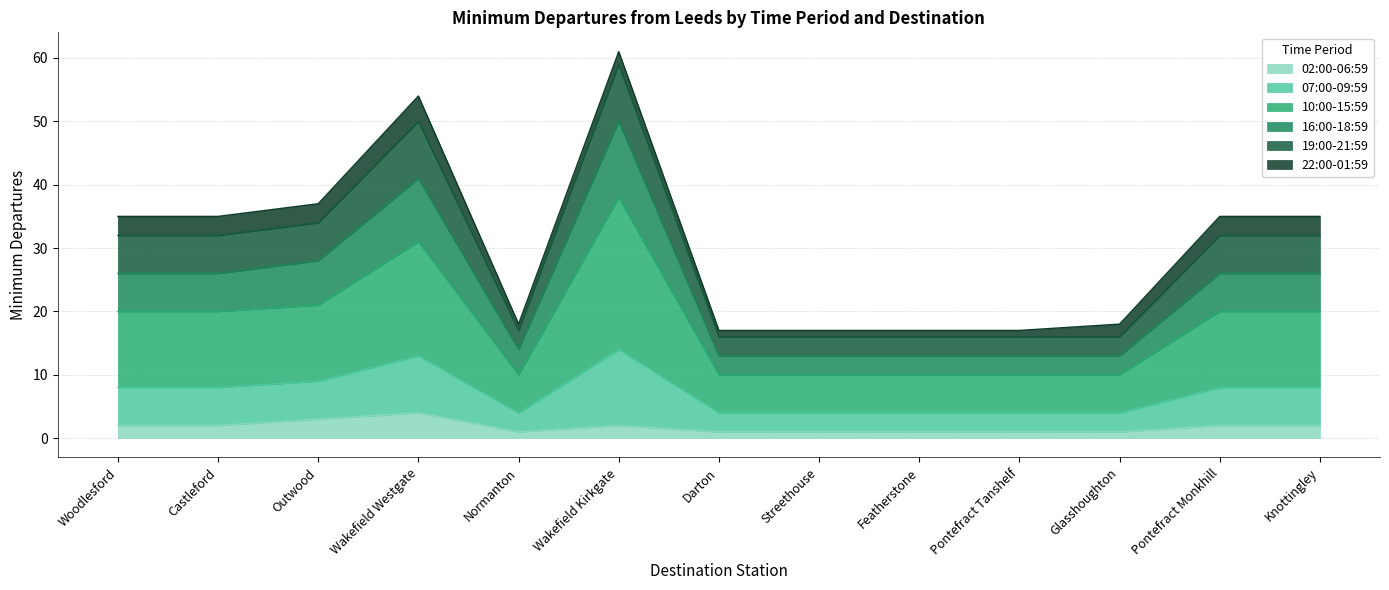

What is the total value across all series at Knottingley?

35